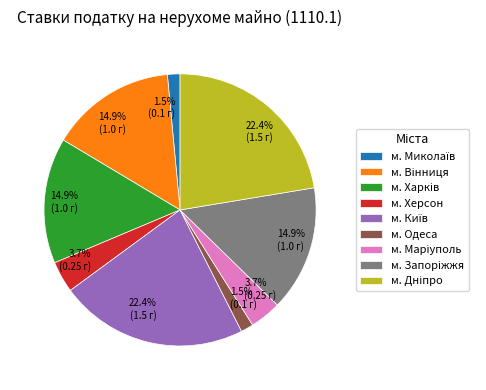

How much of the chart is everything except м. Одеса?

98.5%